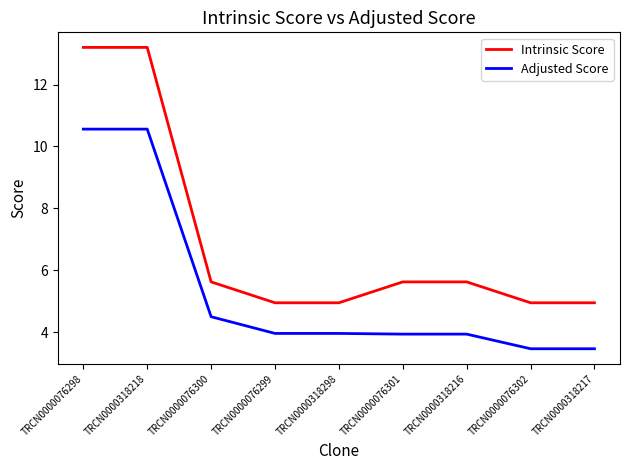

What is the total value across all series at TRCN0000076301?

9.6